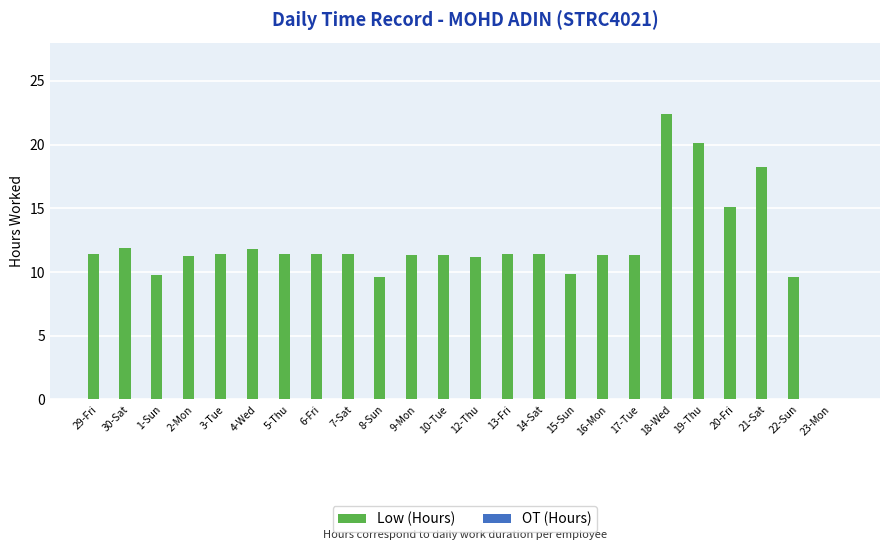

What is the sum of all values?

286.0